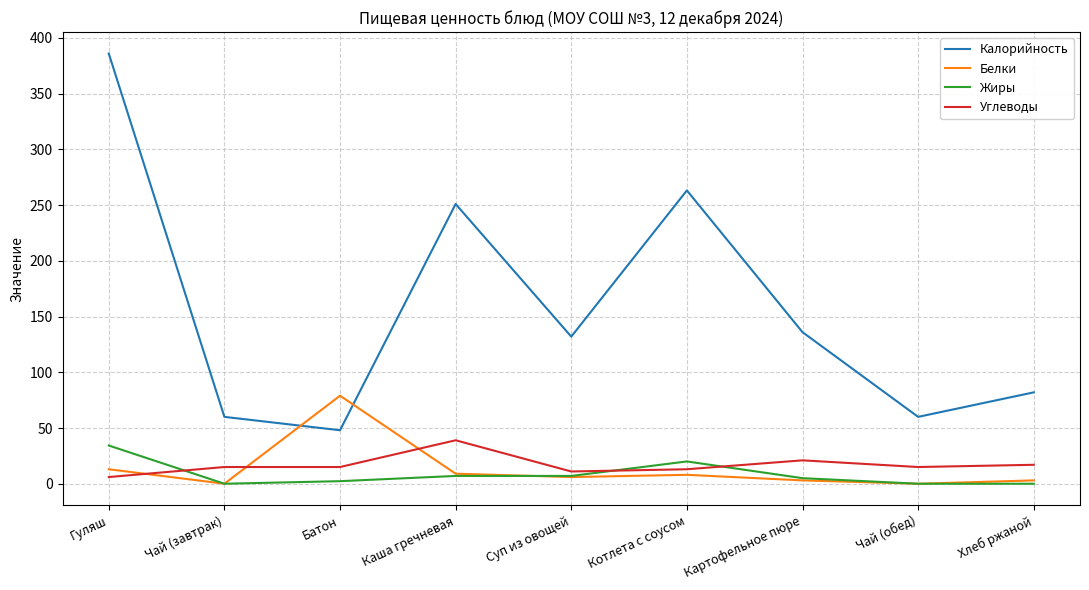

At which category does Калорийность reach its first local valley?

Батон